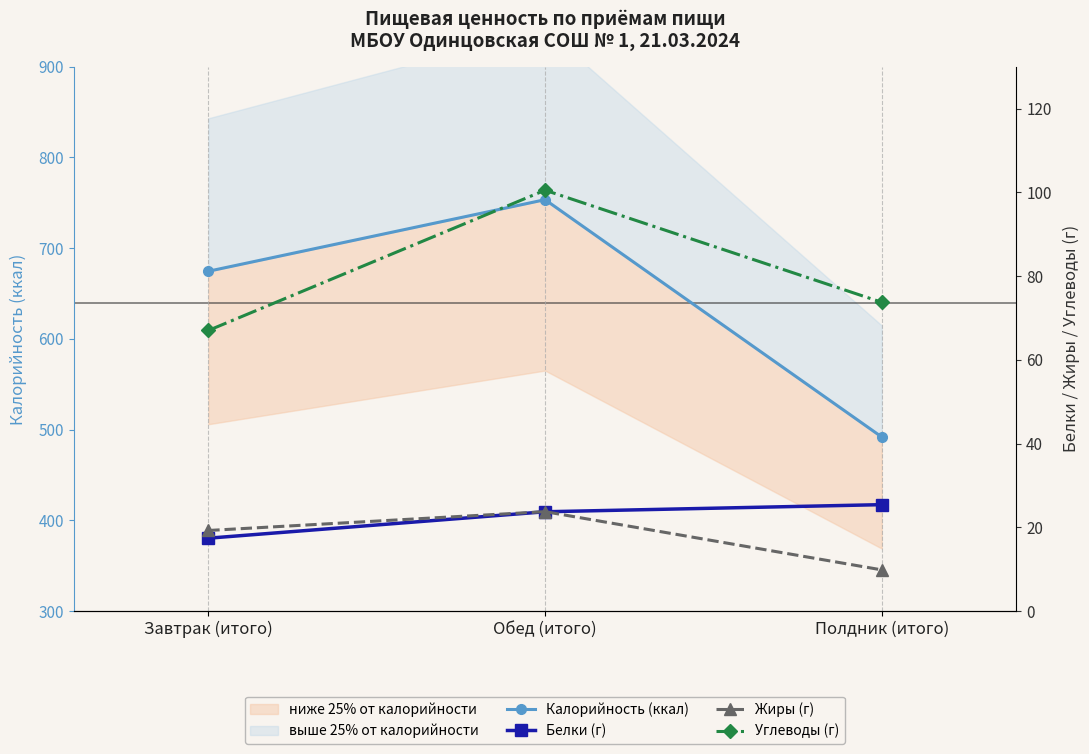

Which category has the highest value in the Калорийность (ккал) series?

Обед (итого)